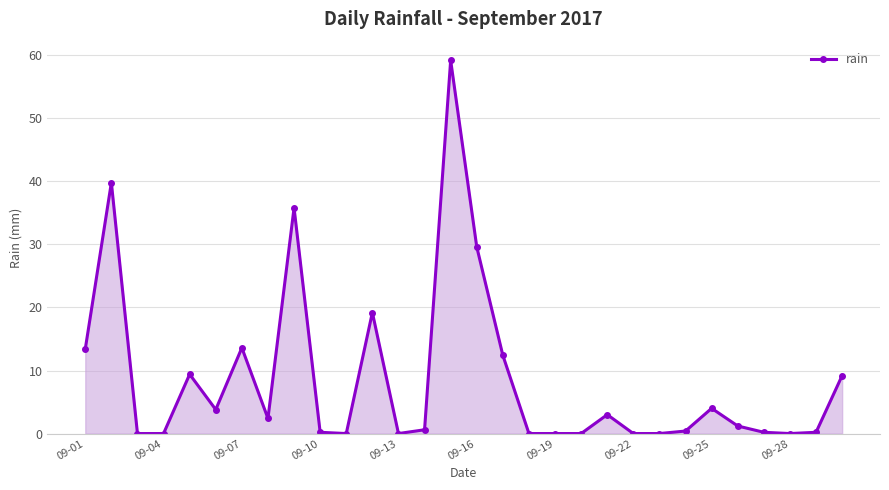

What is the sum of all values?

257.6